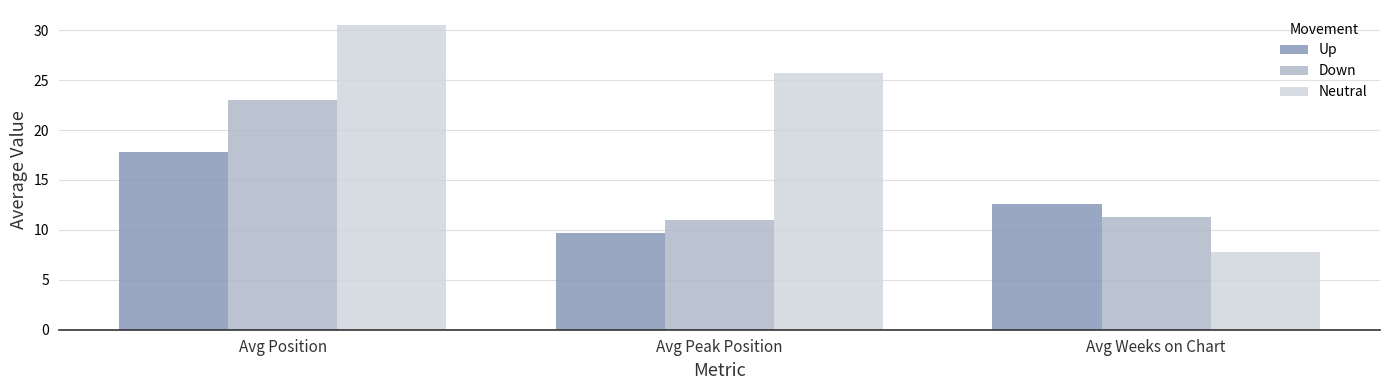

What are all the series names shown in the legend?

Up, Down, Neutral